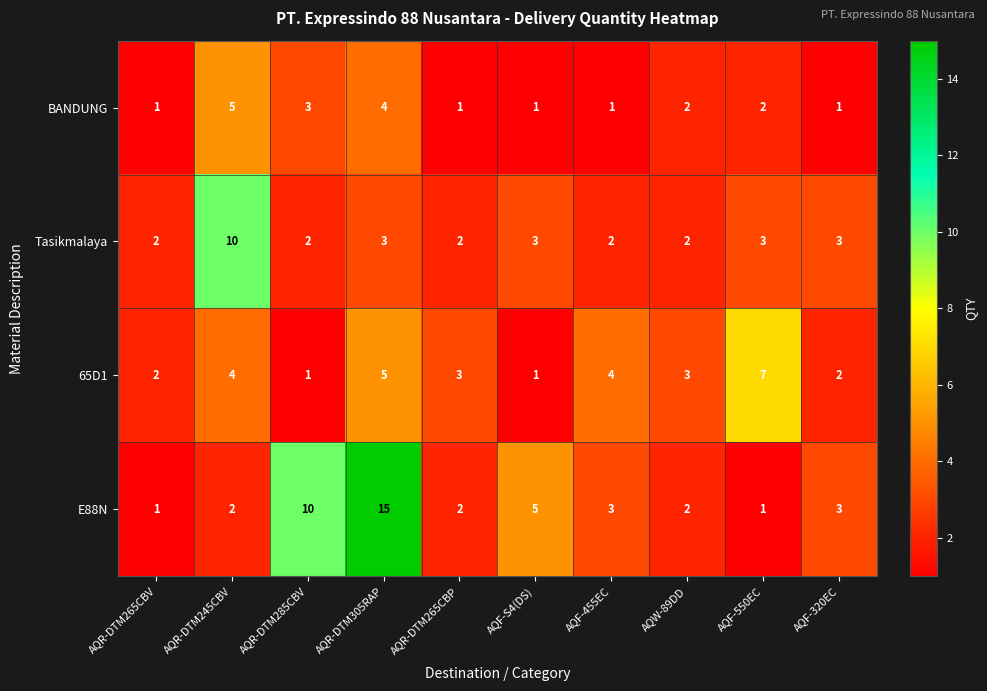

What is the sum of the BANDUNG values at AQR-DTM285CBV and AQR-DTM265CBV?

4